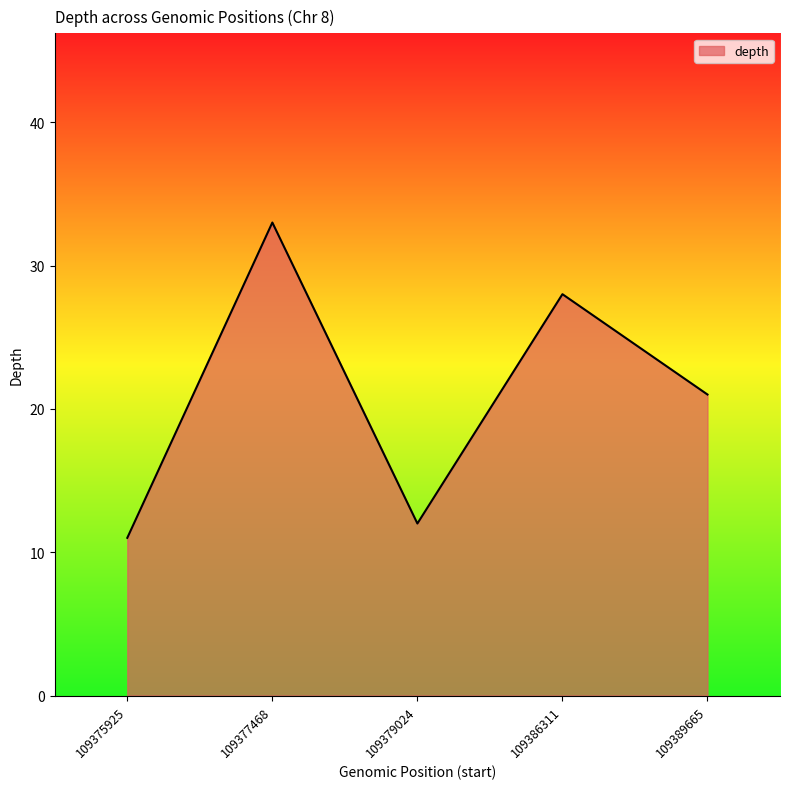

True or false: the data has more than 2 interior local peaks.

False